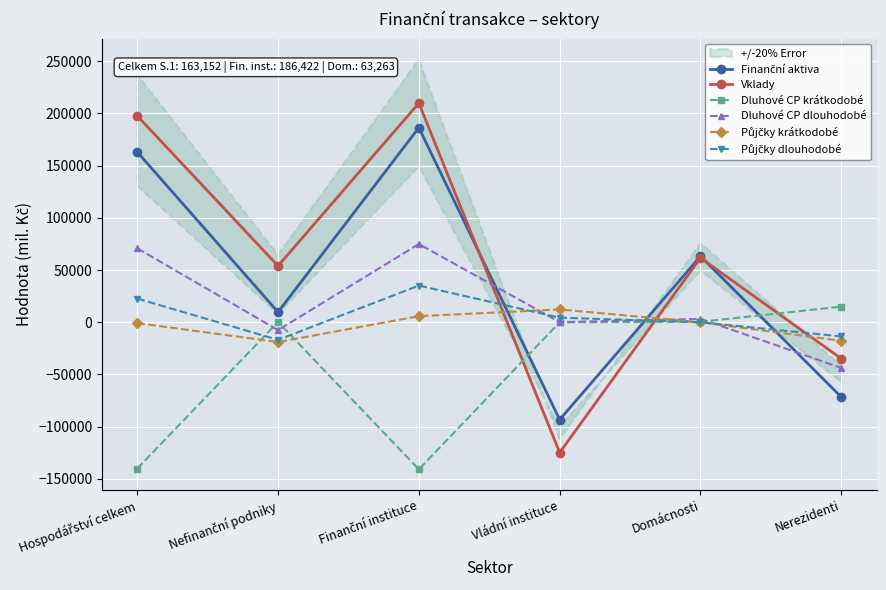

Between Vládní instituce and Nerezidenti, which series saw the biggest shift?

Vklady